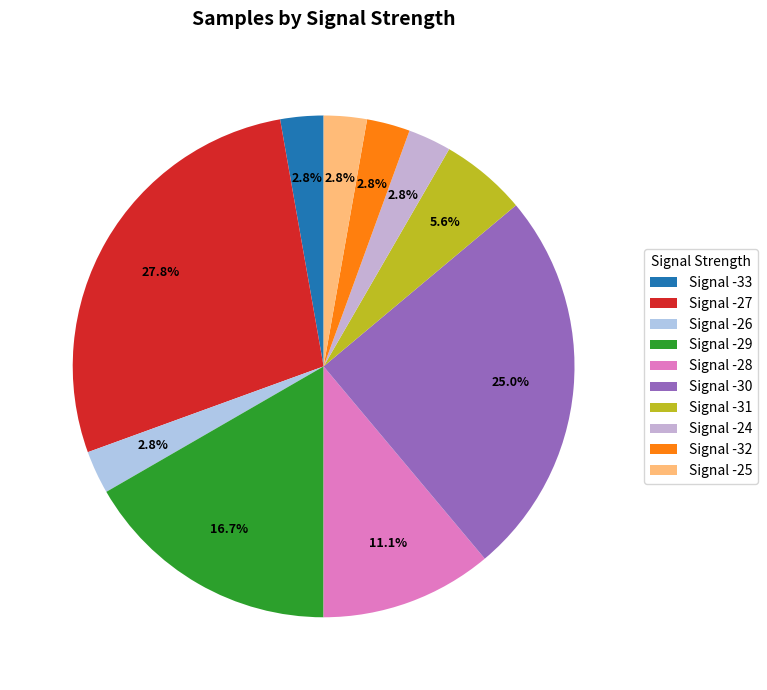

Which slice is the largest?

Signal -27